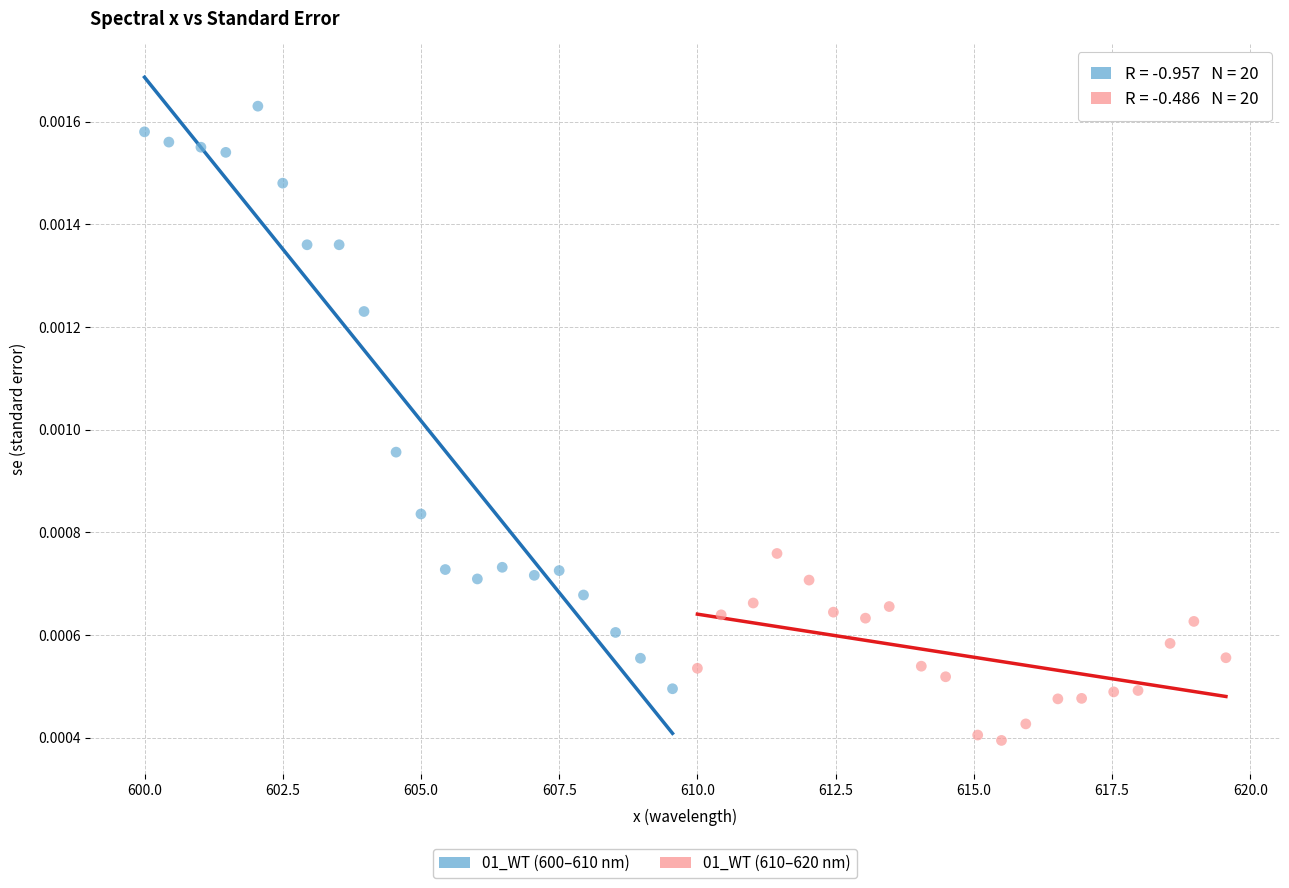

Which series contains the lowest Y value?

01_WT (610–620 nm)